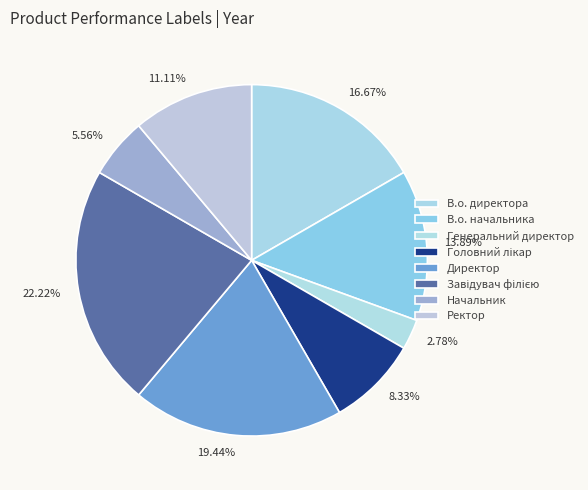

To the nearest percent, what is the difference between the largest and smallest slice percentages?

19%